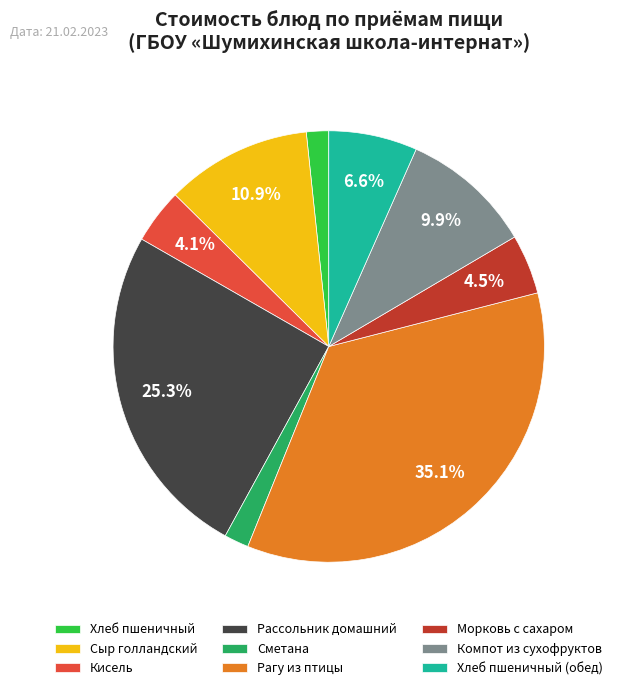

How much of the chart is everything except Морковь с сахаром?

95.5%